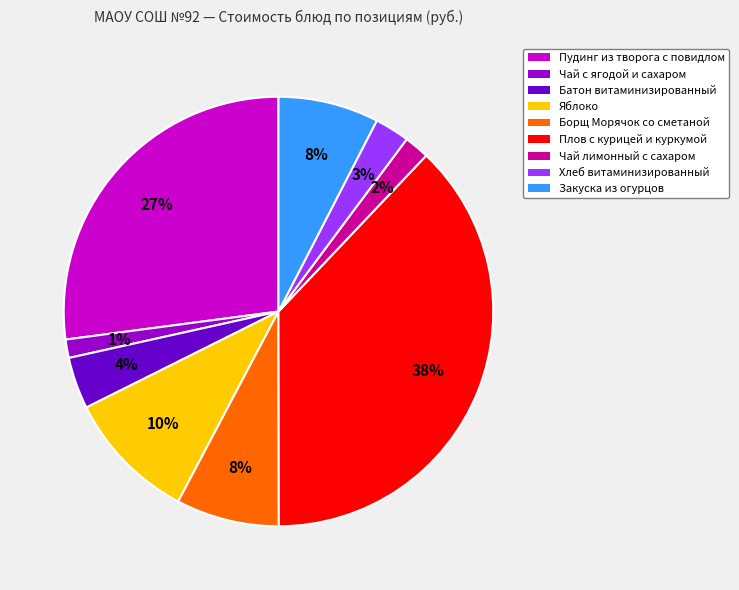

How many segments does this pie chart have?

9